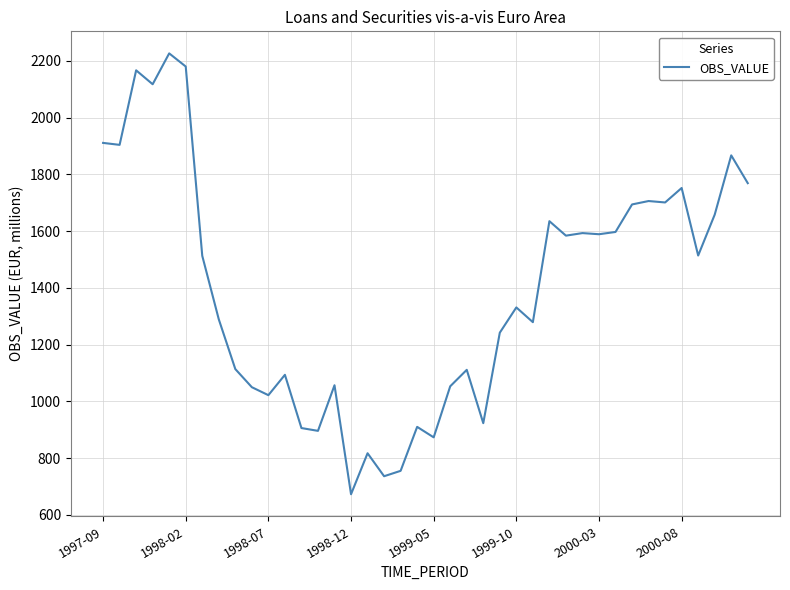

What is the difference between the maximum and minimum values?

1553.9